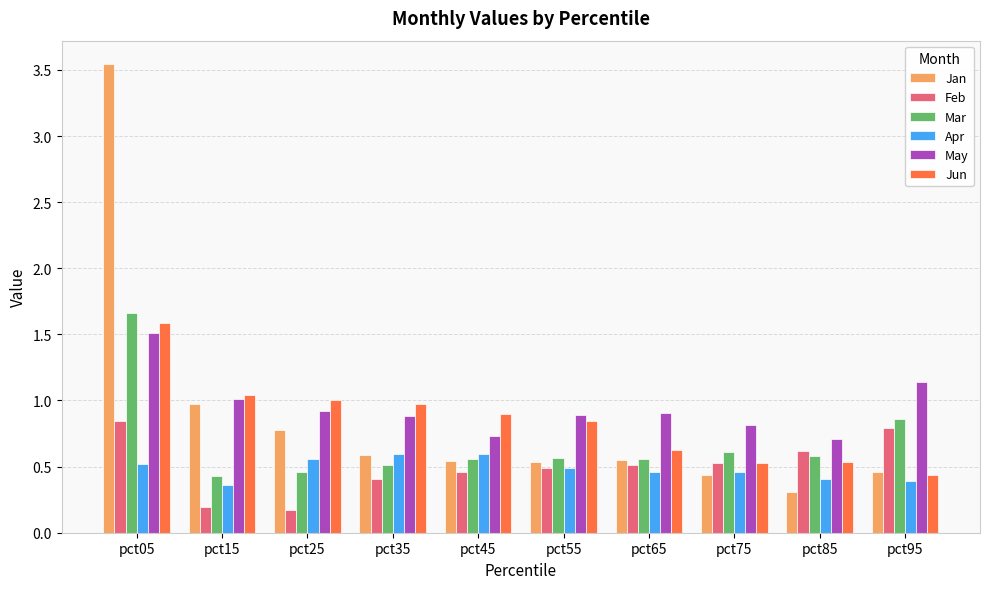

The Mar series shows 0.3 at pct75. True or false?

False